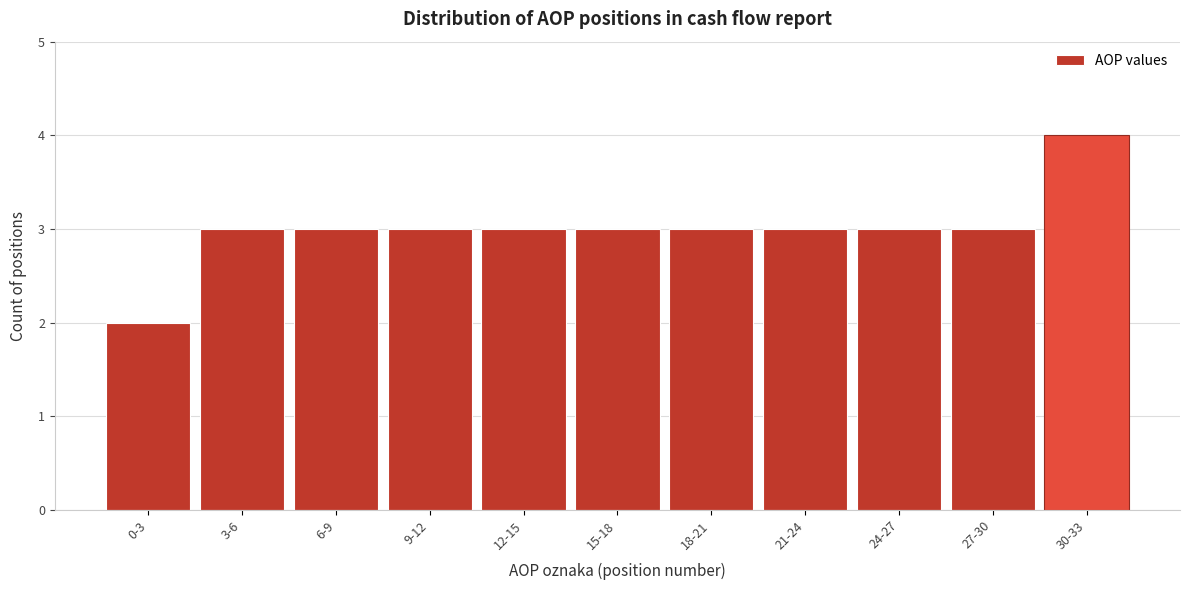

Reading left to right, extract all data points from this chart.

2	3	3	3	3	3	3	3	3	3	4